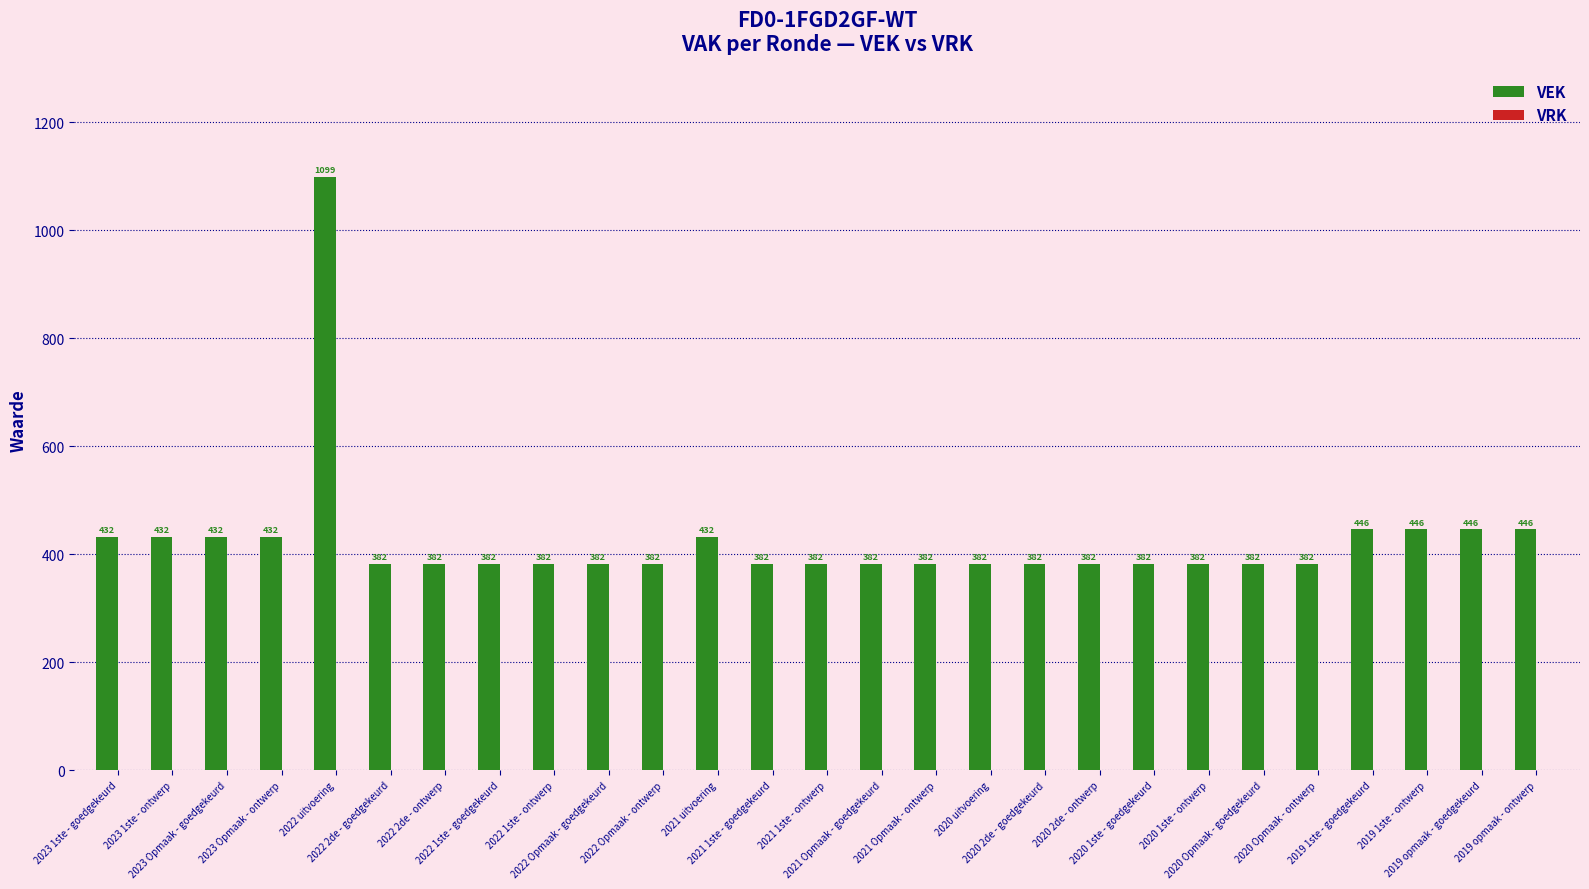

What is the difference between the second highest and minimum values?

64